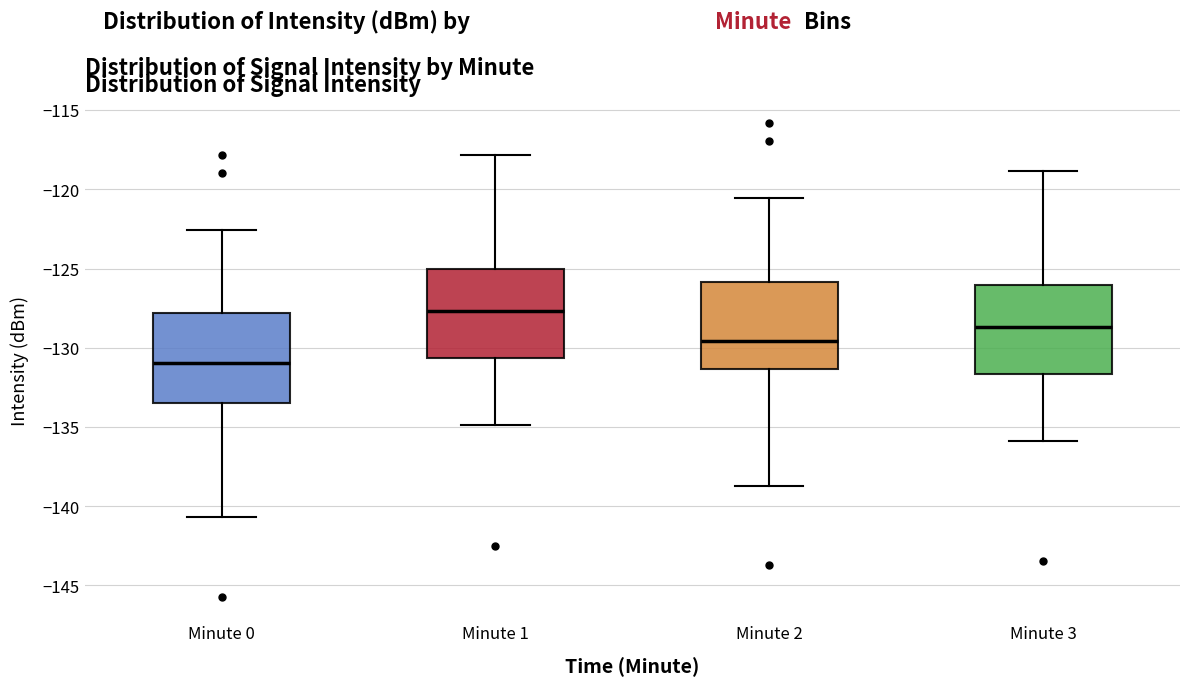

Reading left to right, read every box against the y-axis: the position of its median line, the range the box covers, and the ends of its whiskers. The values are not printed on the chart, so give them approximately, as read against the axis.

Minute 0: median -131.0, box -133.5 to -128.0, whiskers -140.5 to -122.5
Minute 1: median -127.5, box -130.5 to -125.0, whiskers -135.0 to -118.0
Minute 2: median -129.5, box -131.5 to -126.0, whiskers -138.5 to -120.5
Minute 3: median -128.5, box -131.5 to -126.0, whiskers -136.0 to -119.0